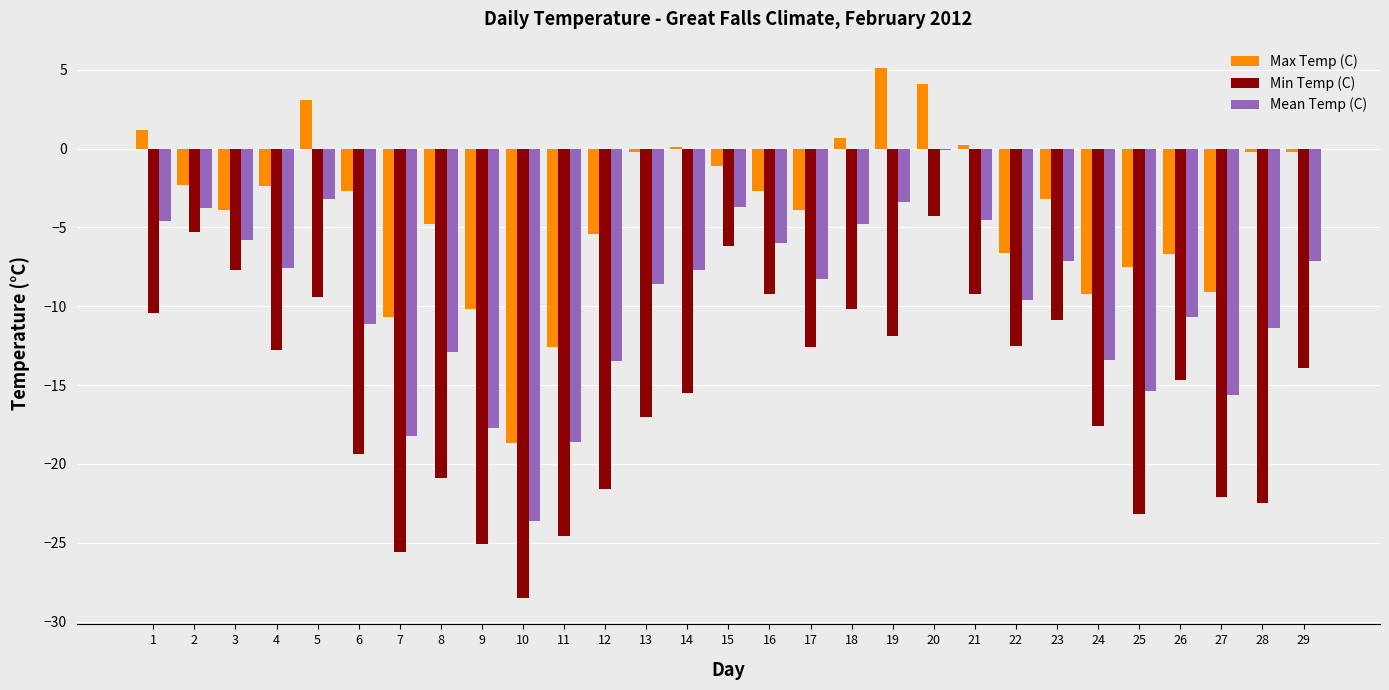

True or false: Min Temp (C) has a value of -24.4 at 29.

False